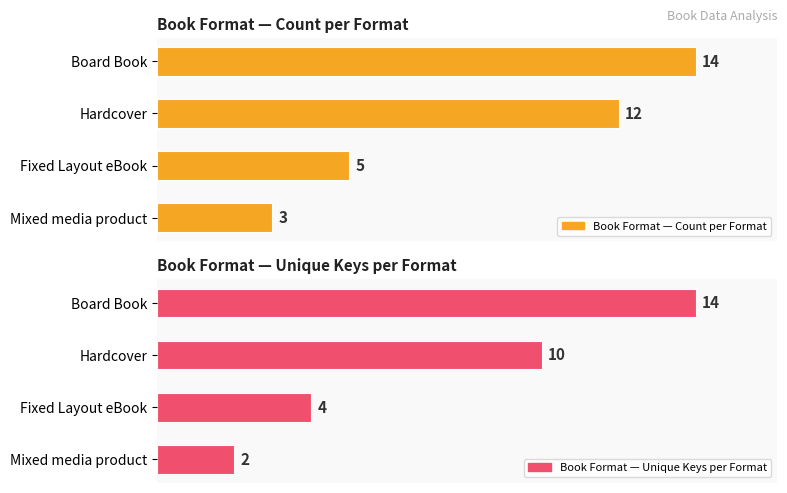

Which series has the largest range (max minus min)?

Book Format — Unique Keys per Format